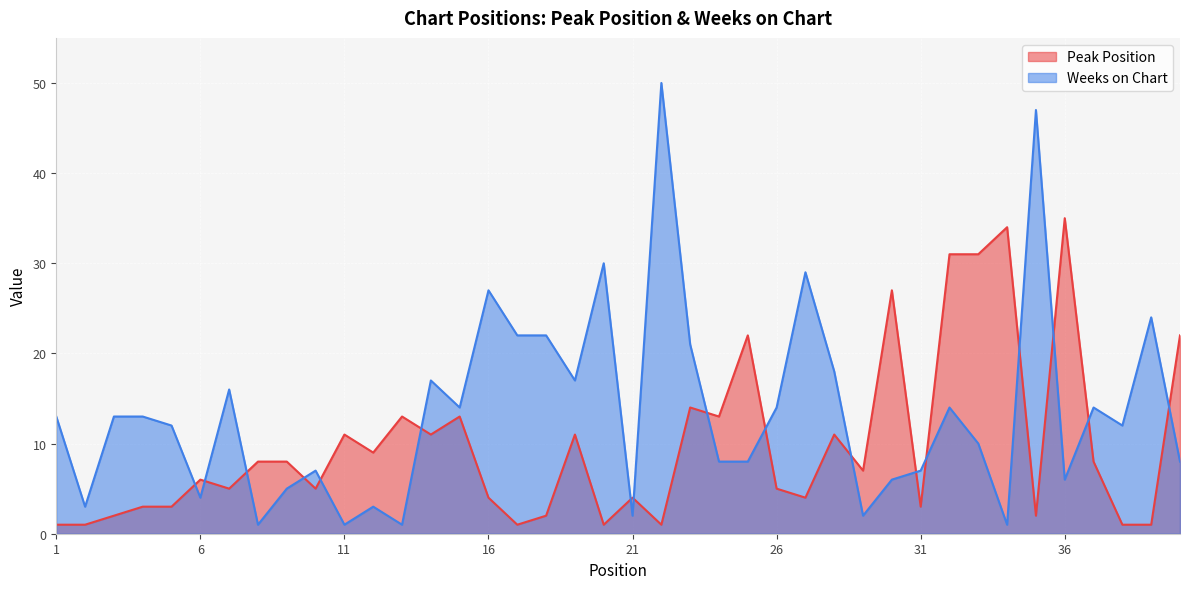

At which category is the sum across all series the highest?

22